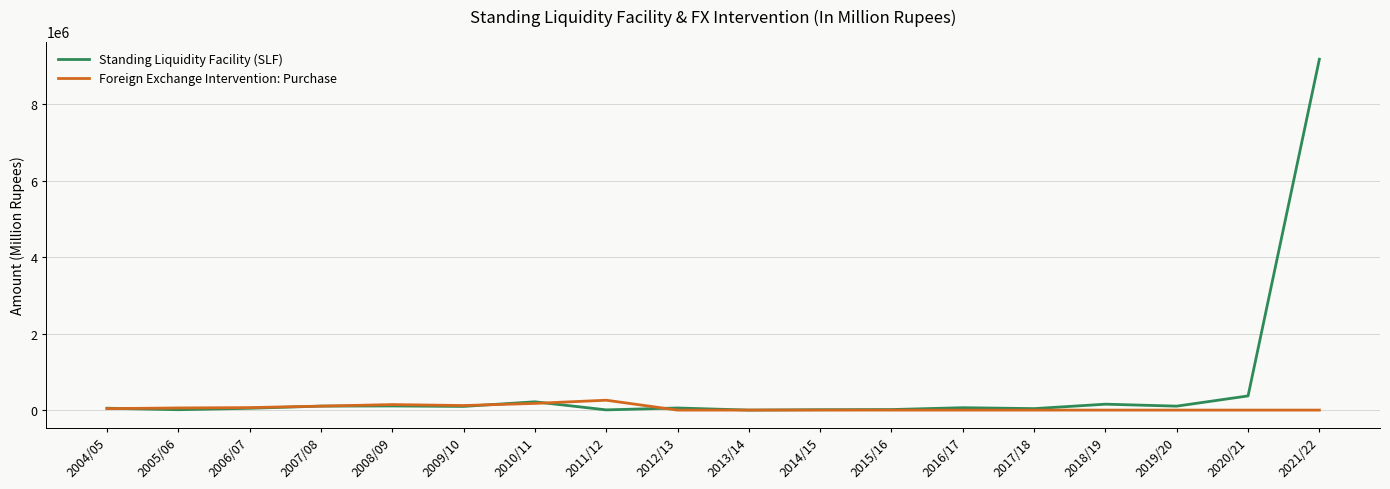

At which label does Standing Liquidity Facility (SLF) first exceed 62391?

2007/08